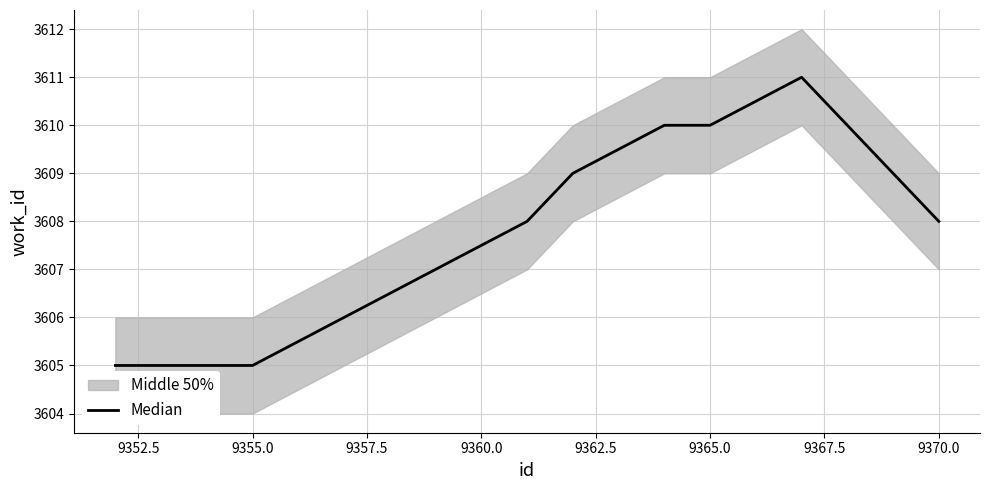

What is the minimum value shown in the chart?

3605